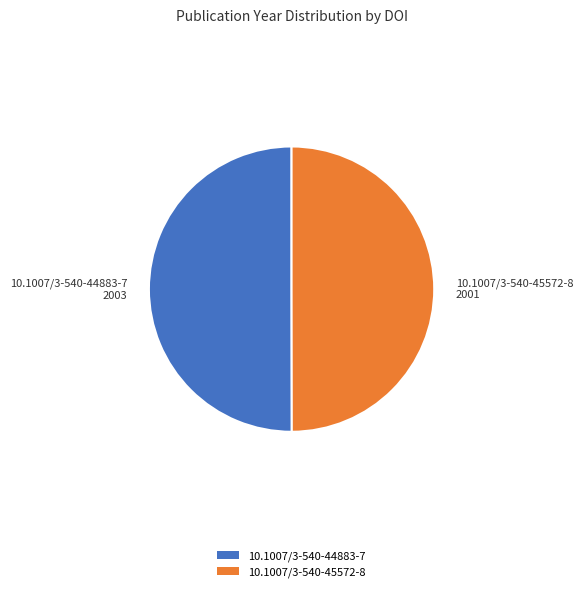

True or false: 10.1007/3-540-45572-8 accounts for 50% of the total.

True